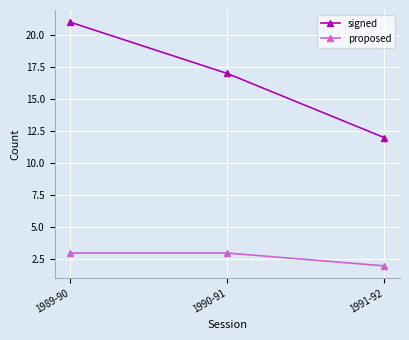

What position from the left is 1991-92?

3